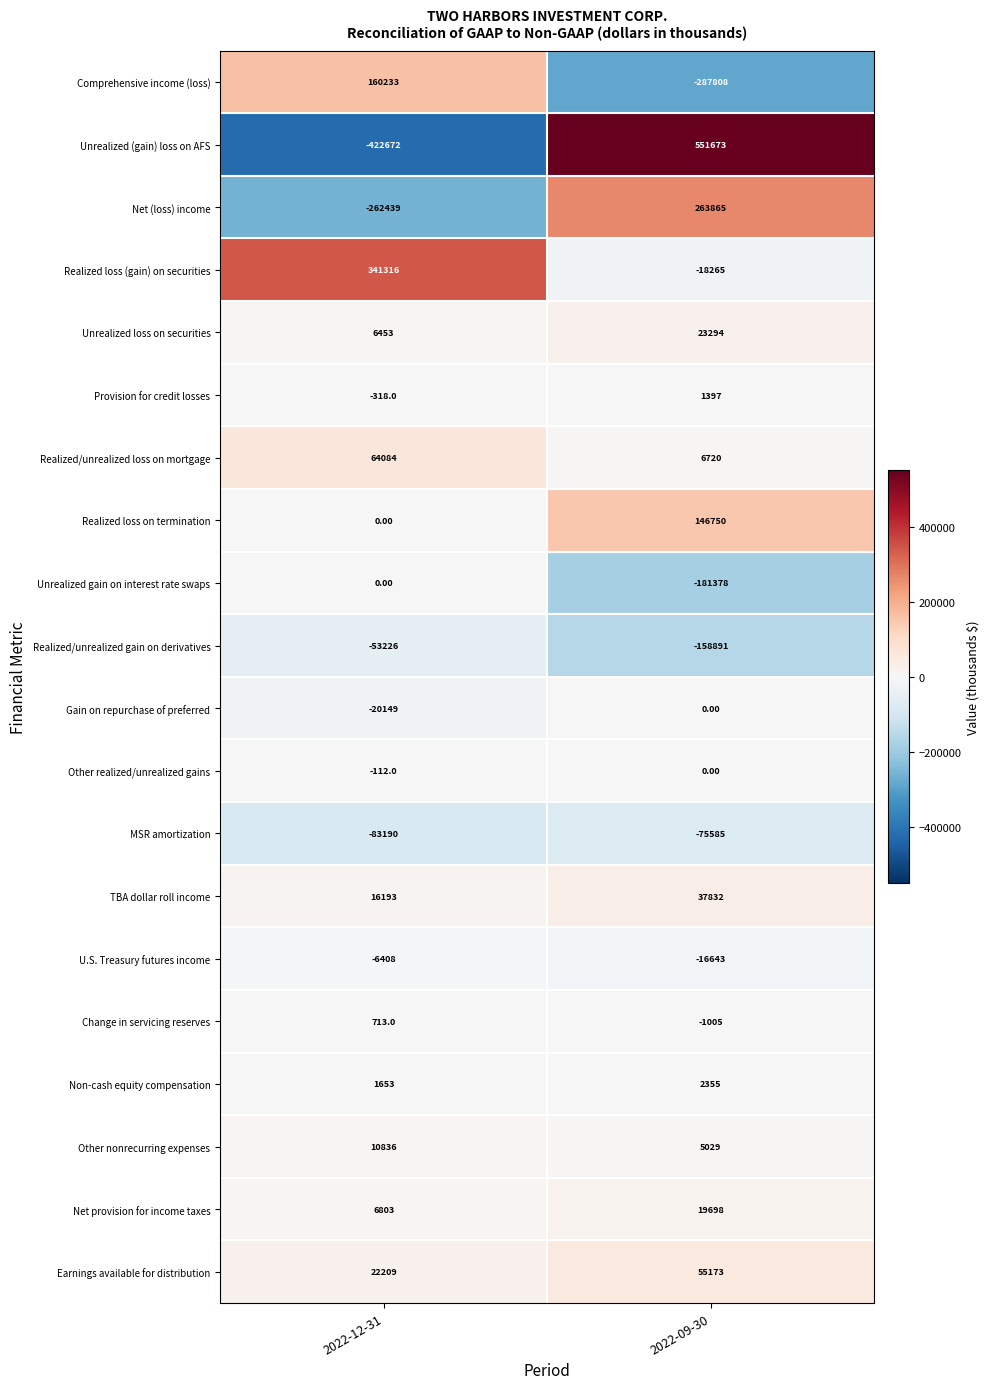

What is the total value across all series at 2022-12-31?

-218021